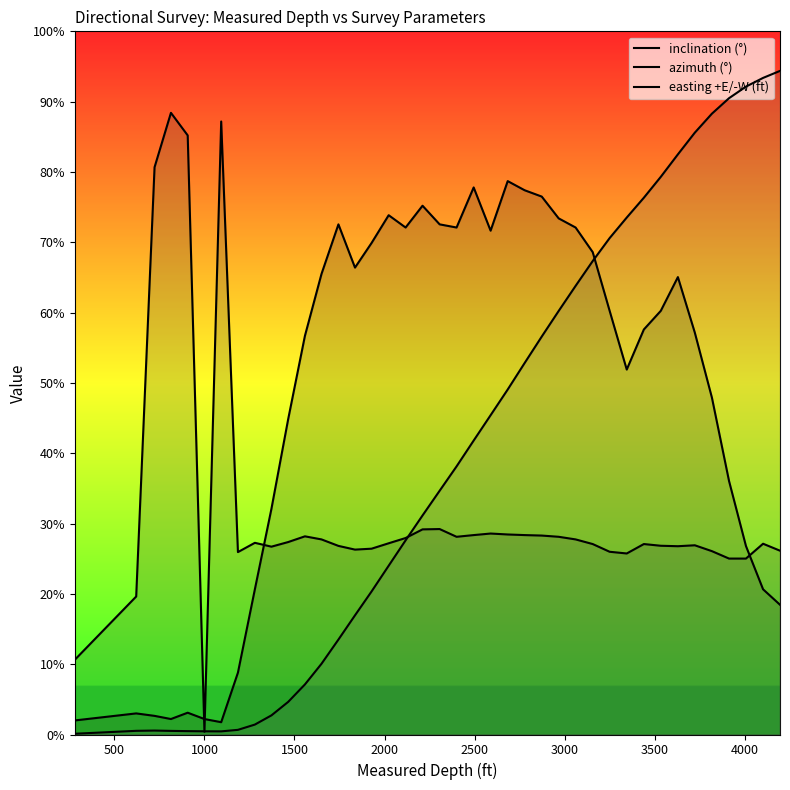

How many interior local valleys does the azimuth (°) series have?

7